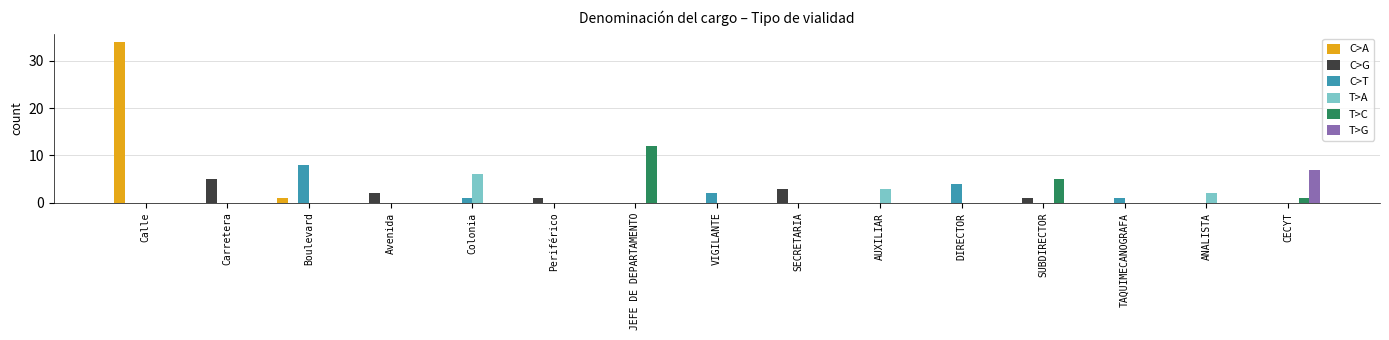

True or false: T>A has a value of 0 at CECYT.

True